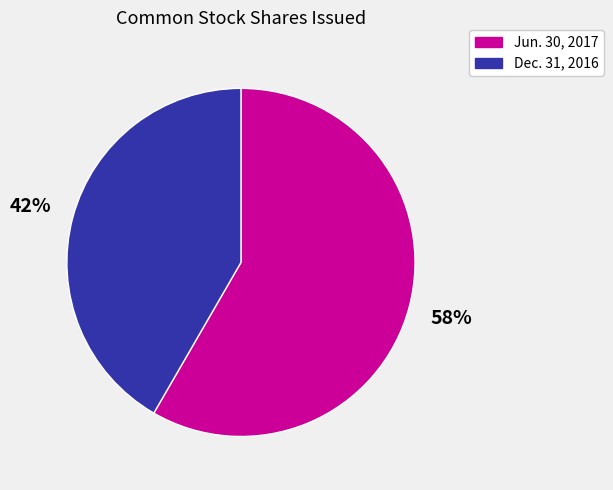

Is there any slice that represents more than half of the pie?

Yes